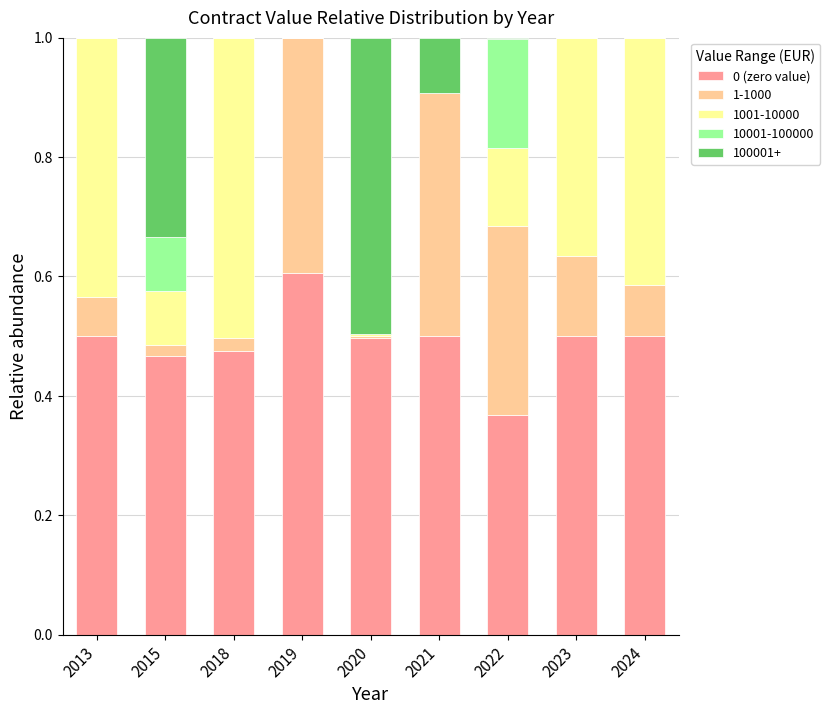

Does the chart contain stacked bars?

Yes